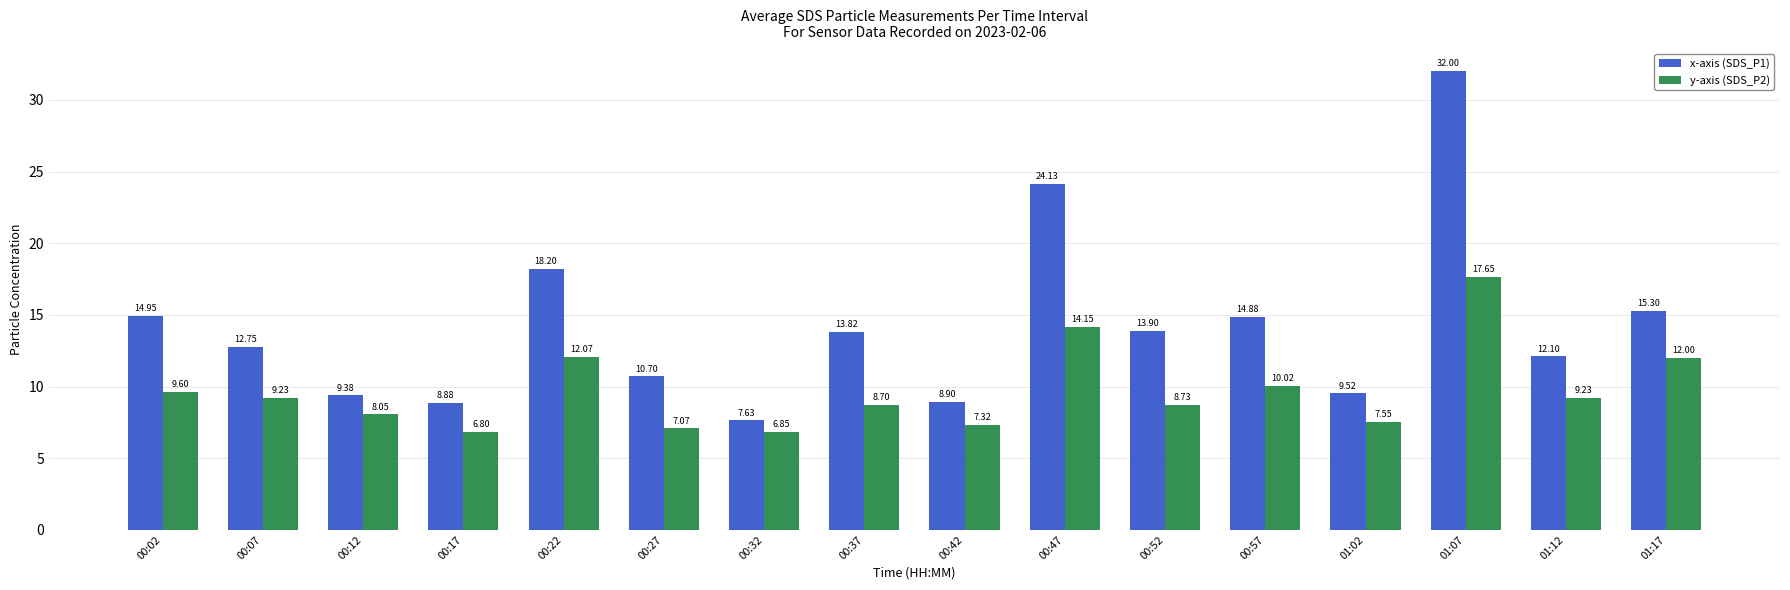

What is the spread (max minus min) of values at 00:17?

2.1